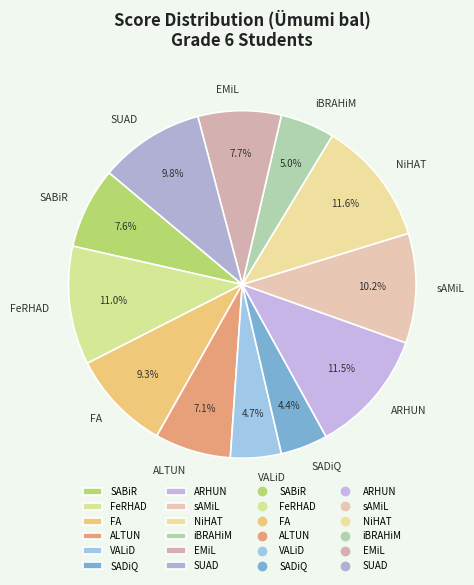

To the nearest percent, what is the average slice percentage?

8%